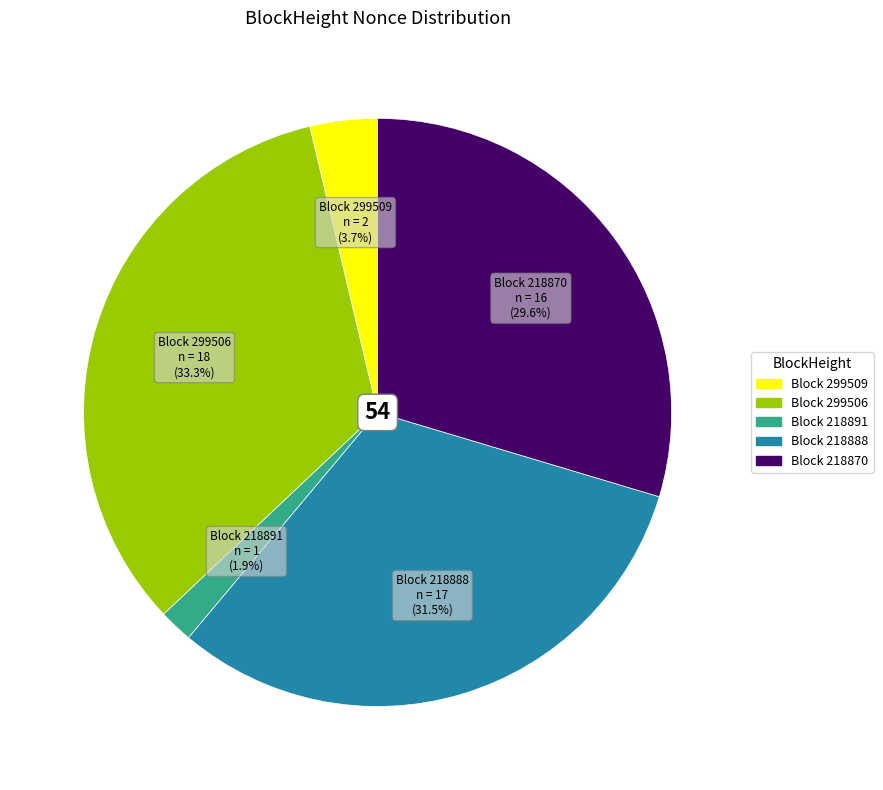

Does any single category account for the majority?

No